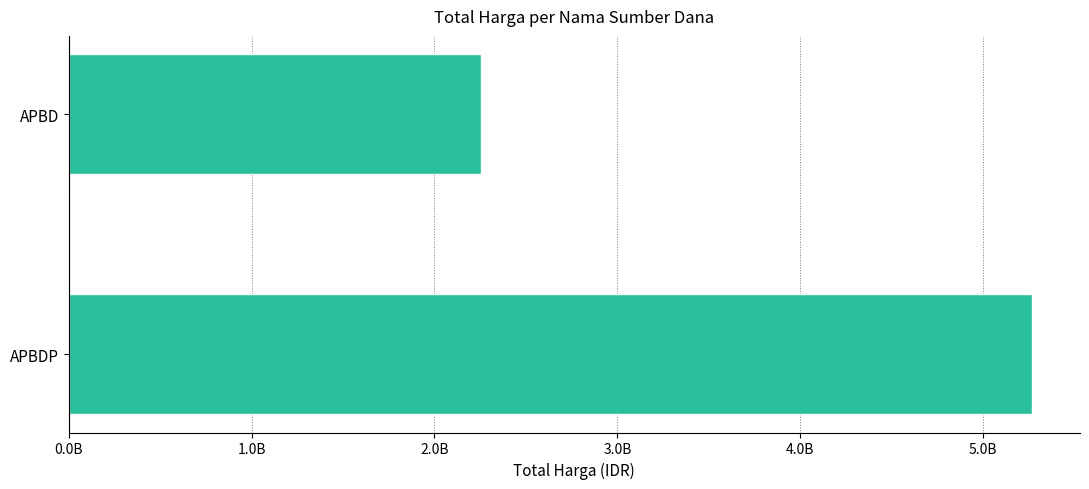

How many distinct data groups are displayed?

1